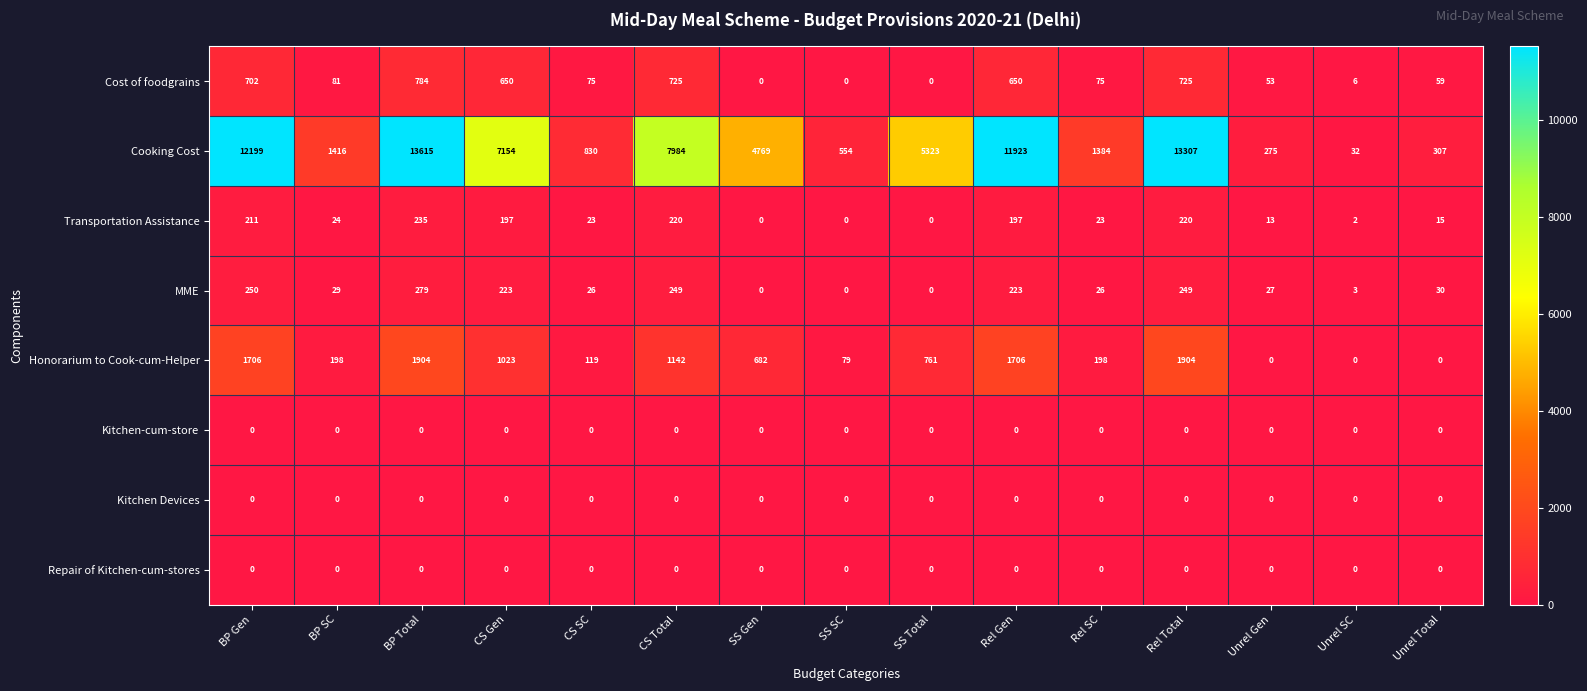

Which series has the largest total across all categories?

Cooking Cost